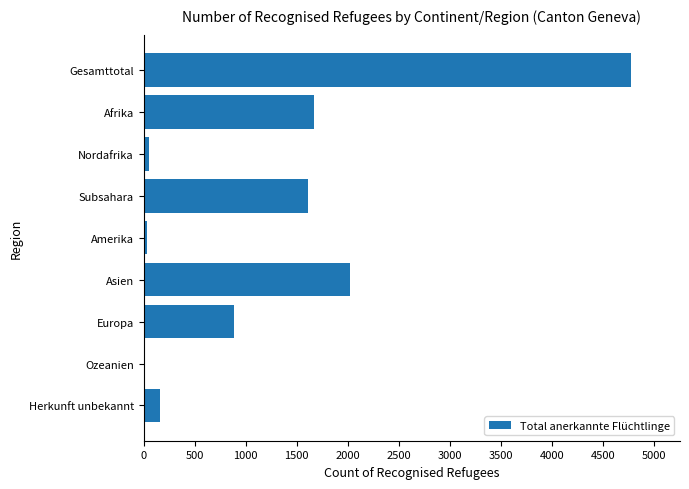

What is the change in value from Europa to Afrika?

+779